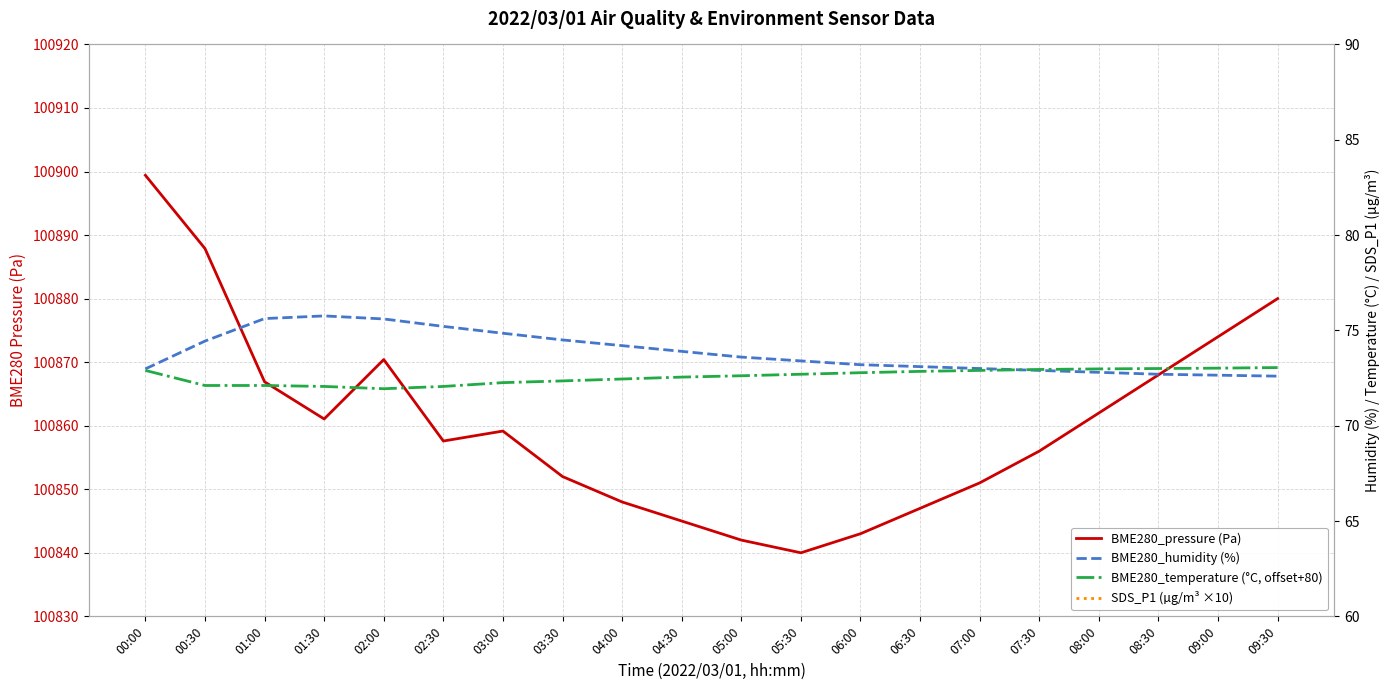

In BME280_pressure (Pa), how many points are higher than both neighbors (excluding endpoints)?

2